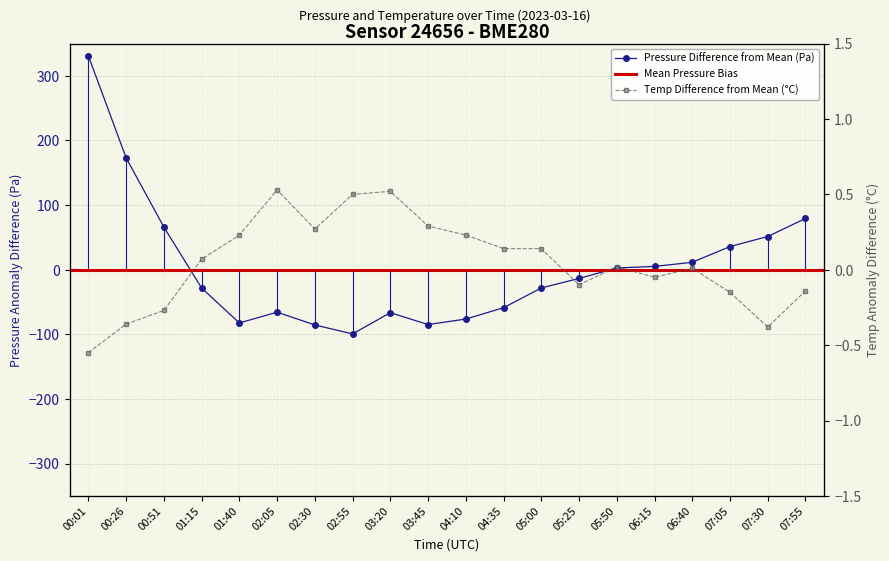

How many interior local peaks does the temperature series have?

4